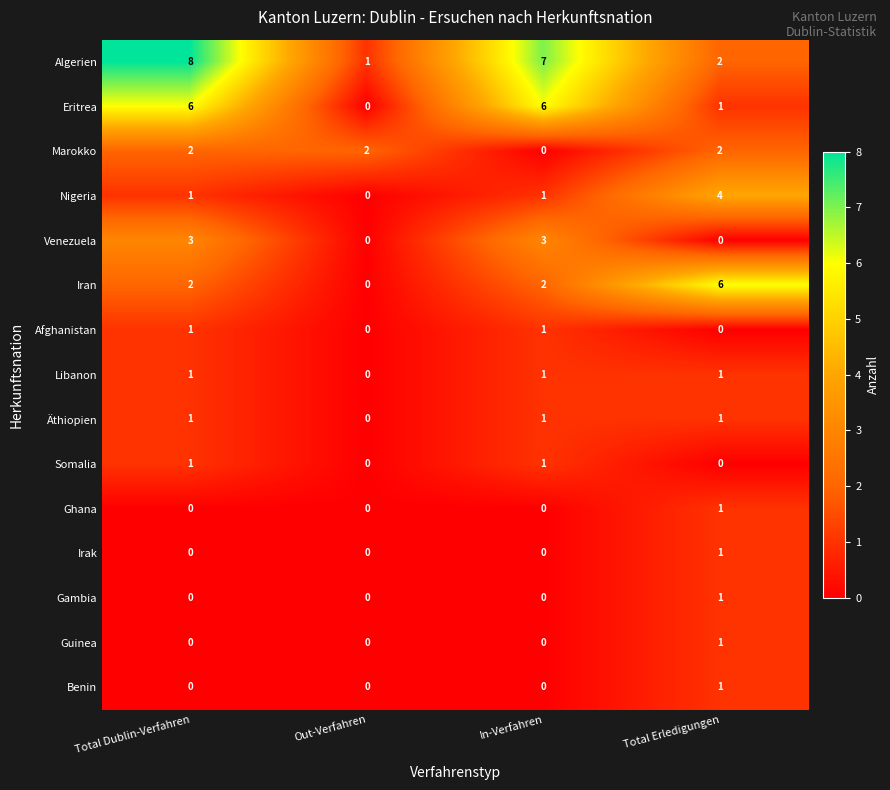

What is the difference between the maximum and minimum values in the Nigeria series?

4